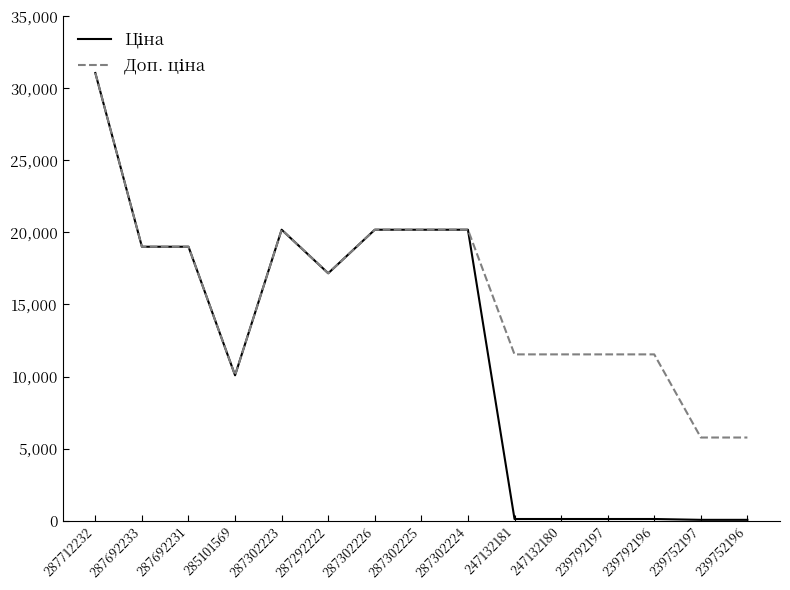

What is the total value across all series at 287302224?

40372.0